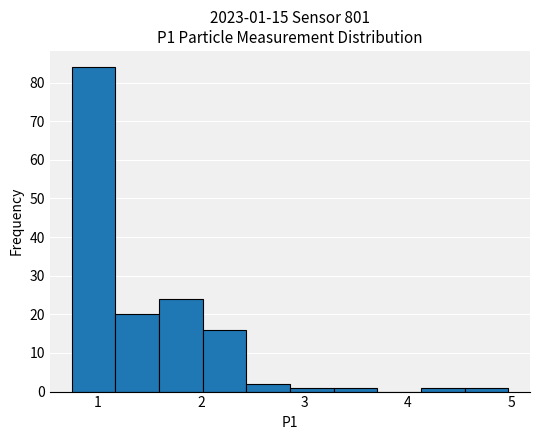

Over which range of the x-axis is the bar tallest?

0.8 to 1.2